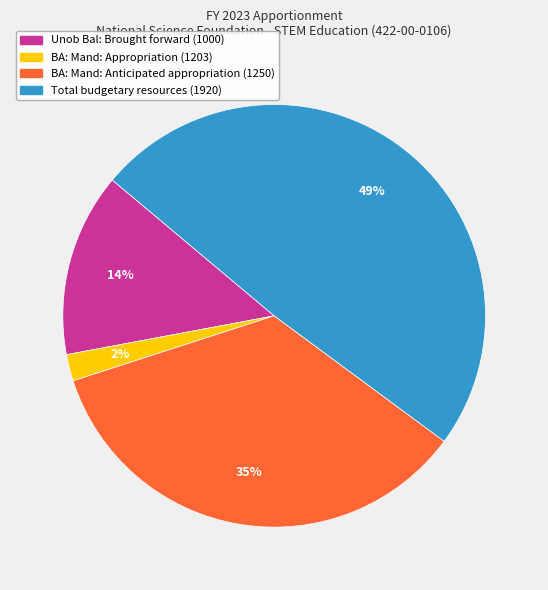

Which has a higher value, BA: Mand: Appropriation (1203) or Total budgetary resources (1920)?

Total budgetary resources (1920)